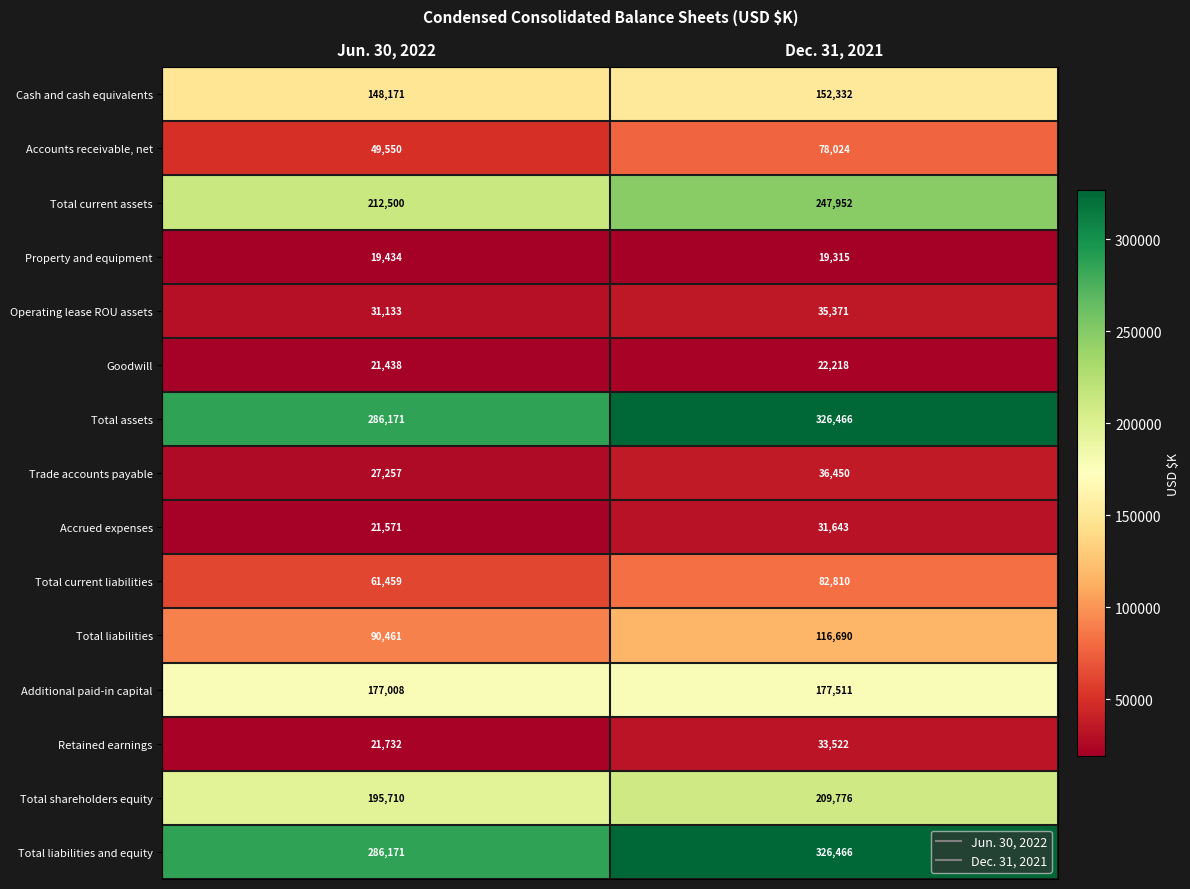

Which category has the highest value across all series?

Dec. 31, 2021